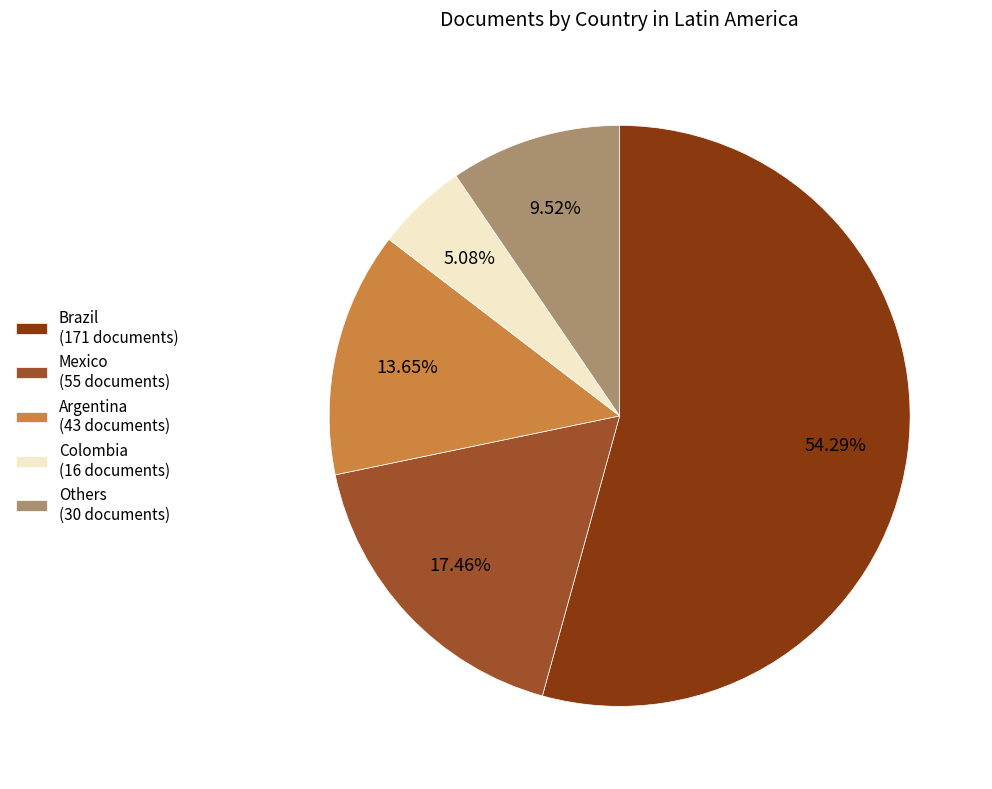

Which category has the biggest portion of the pie?

Brazil (171 documents)